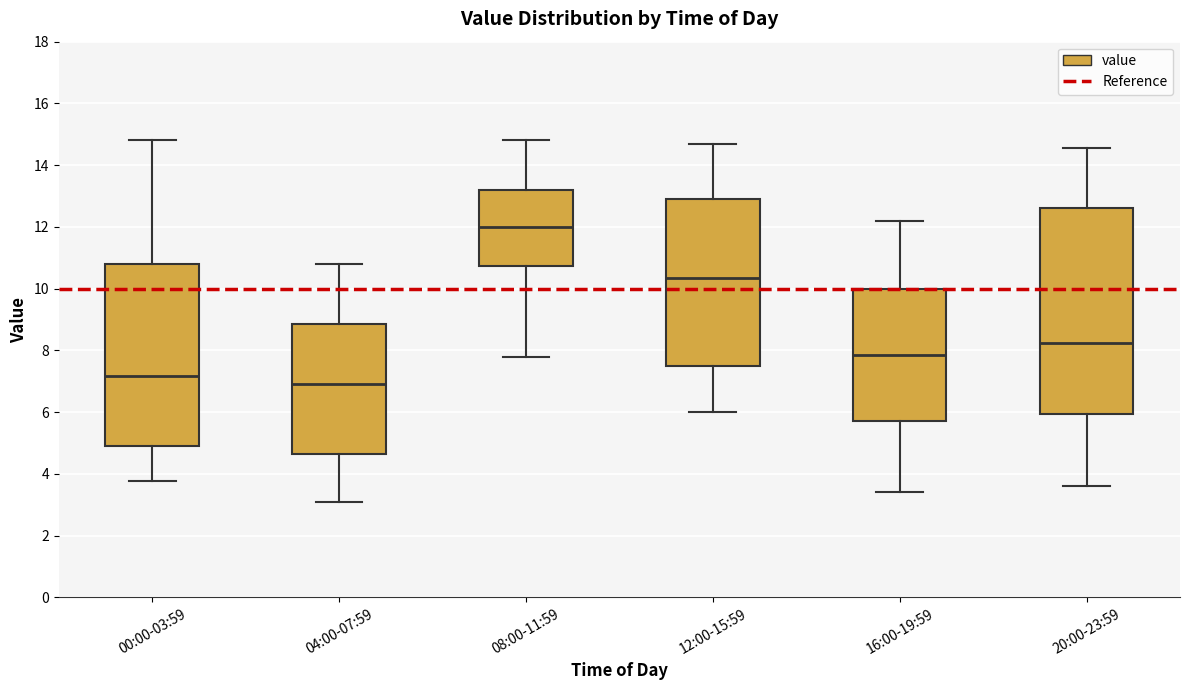

Which box's median line is the highest?

08:00-11:59